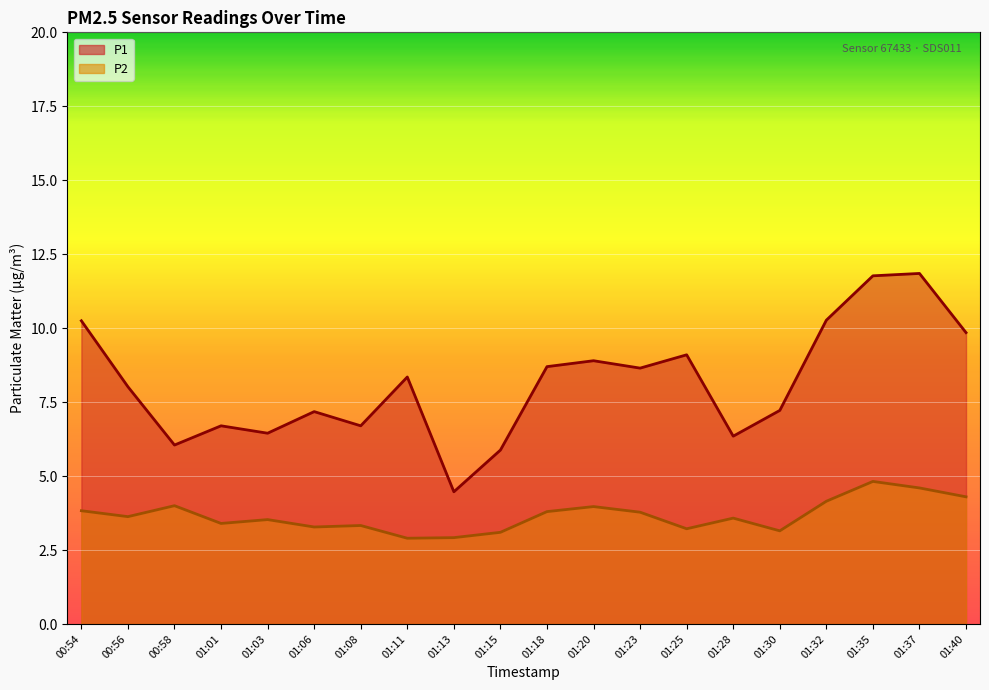

The value of P2 at 01:23 is 3.8. True or false?

True